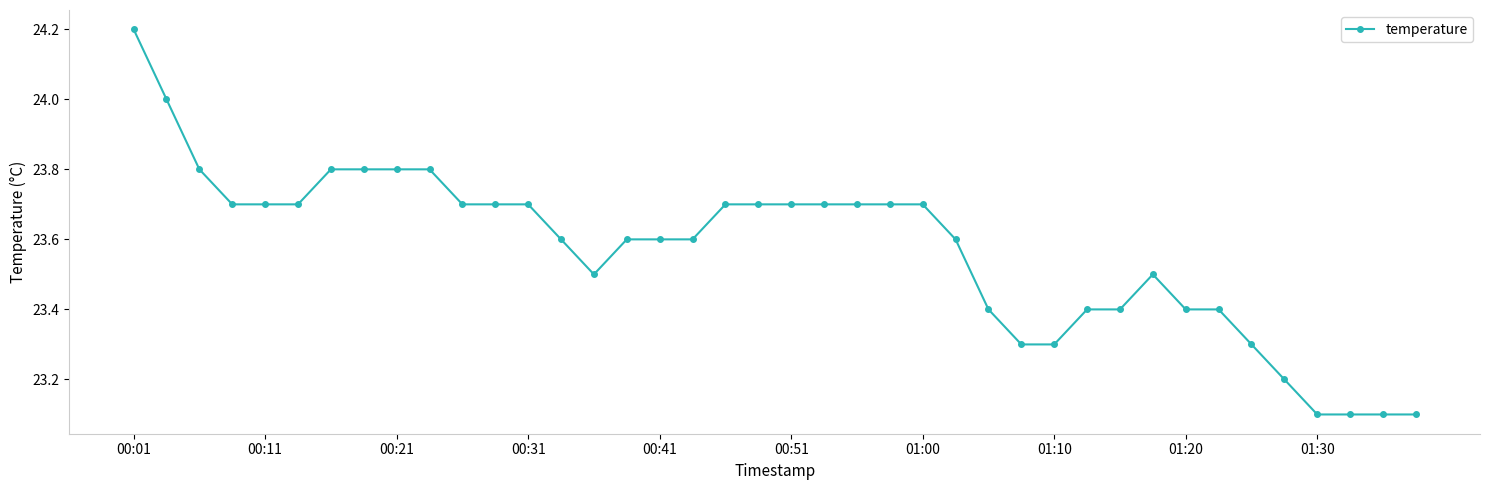

What is the average value?

23.6